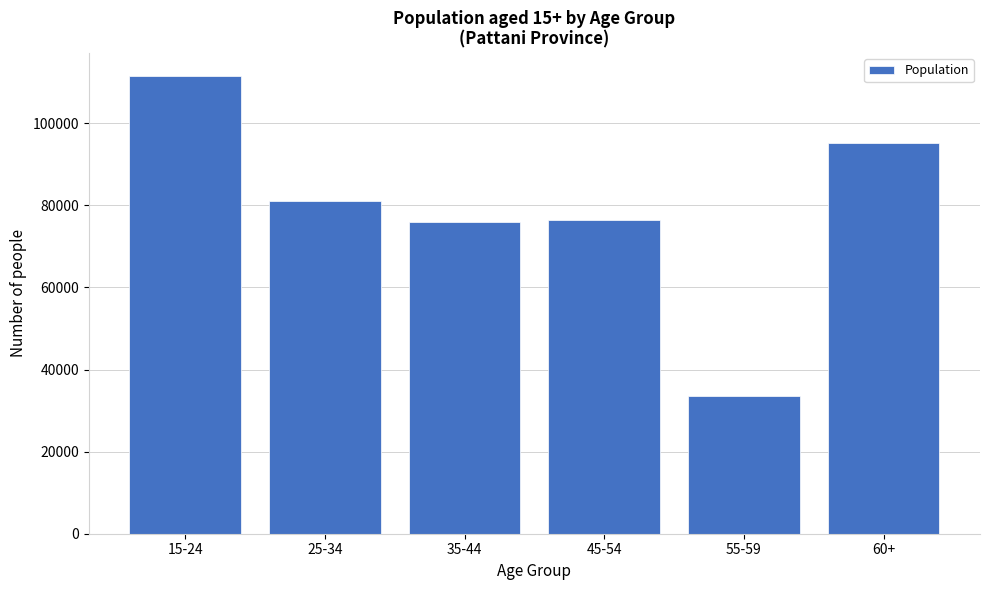

Which label corresponds to the largest value in the chart?

15-24